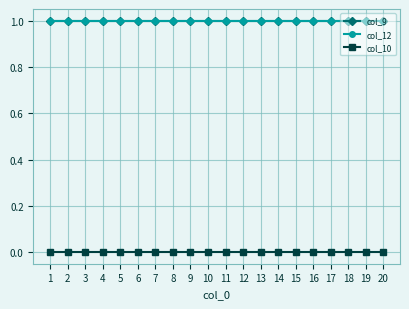

Which series changed the most between 4 and 5?

col_9